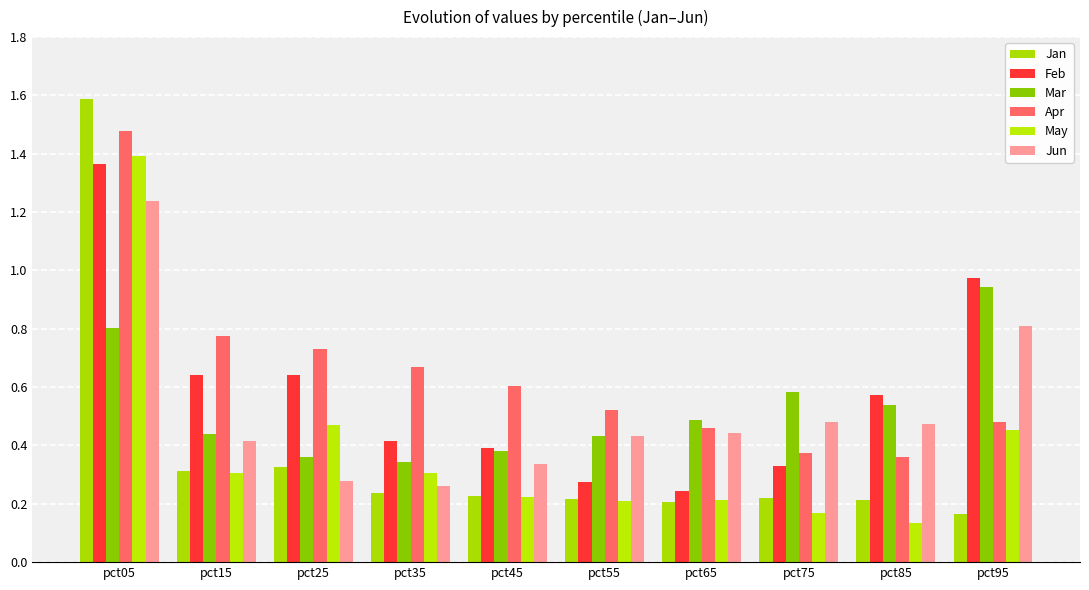

Is it true that Jan equals 0.2 at pct65?

True